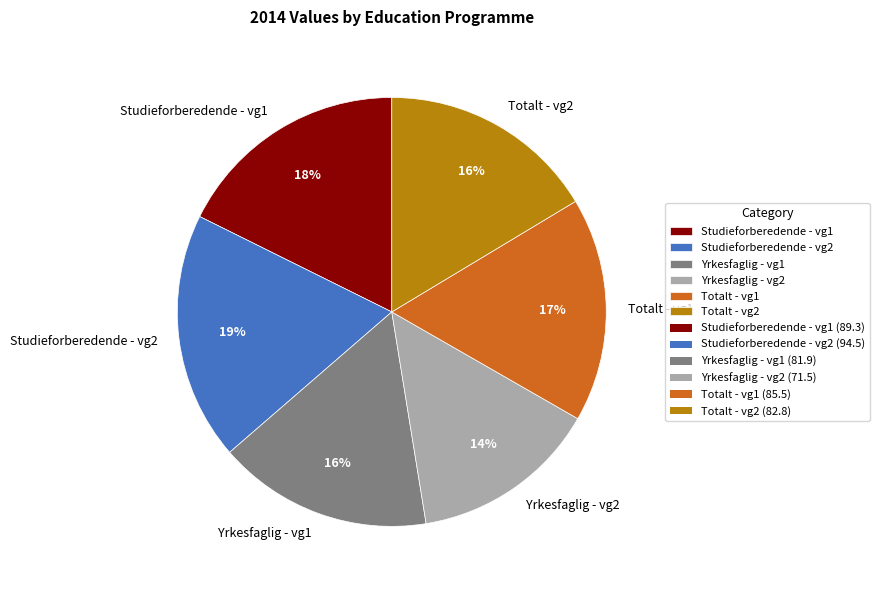

Combined, do Studieforberedende - vg1 and Totalt - vg1 account for over 50%?

No